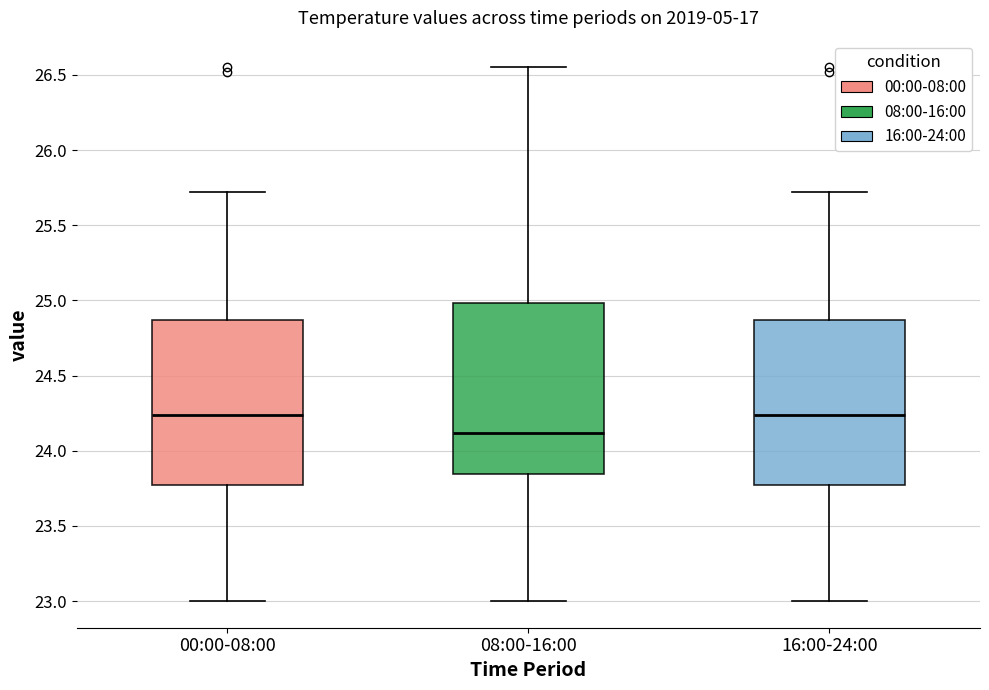

Which box has the lowest median line?

08:00-16:00